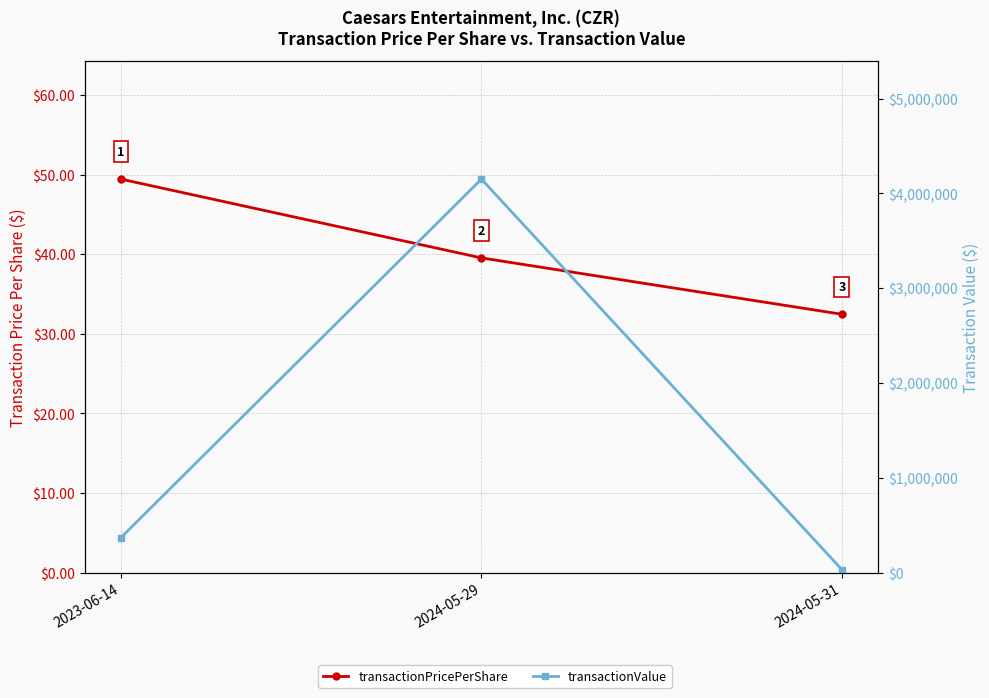

What is the smallest value displayed?

32.5